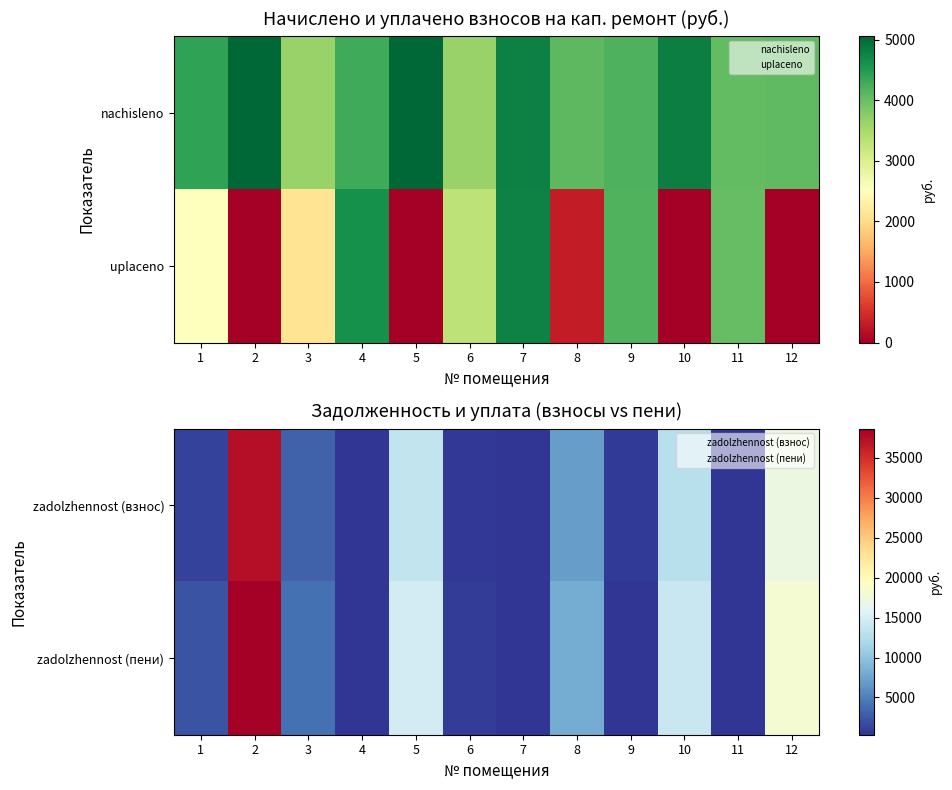

How many data points in zadolzhennost (пени) are less than 4052?

6